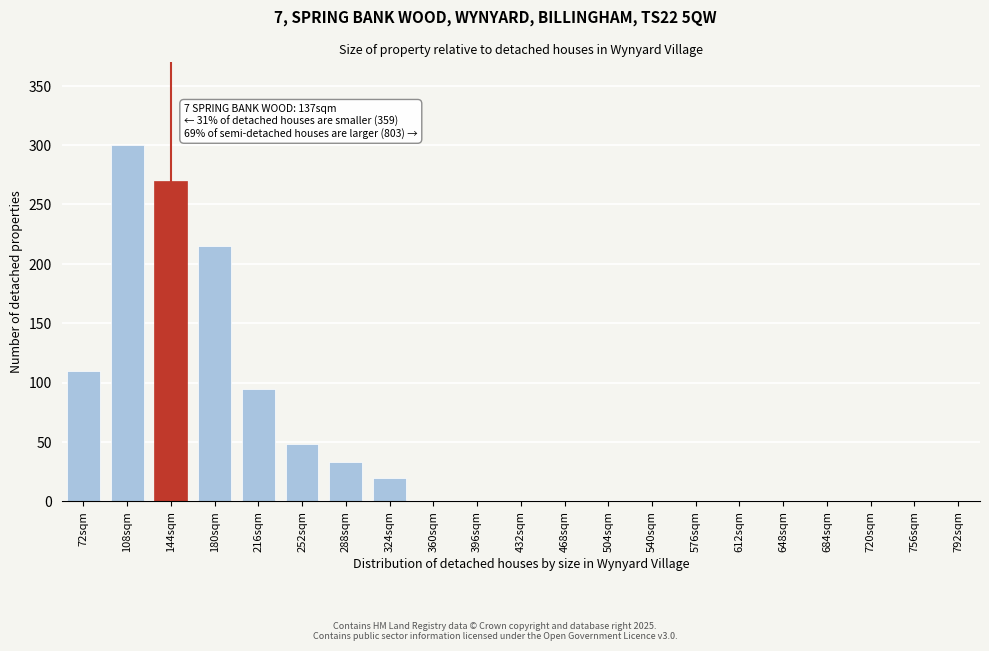

Reading left to right, transcribe all the data shown in this chart.

72sqm=110	108sqm=300	144sqm=270	180sqm=215	216sqm=95	252sqm=48	288sqm=33	324sqm=20	360sqm=0	396sqm=0	432sqm=0	468sqm=0	504sqm=0	540sqm=0	576sqm=0	612sqm=0	648sqm=0	684sqm=0	720sqm=0	756sqm=0	792sqm=0